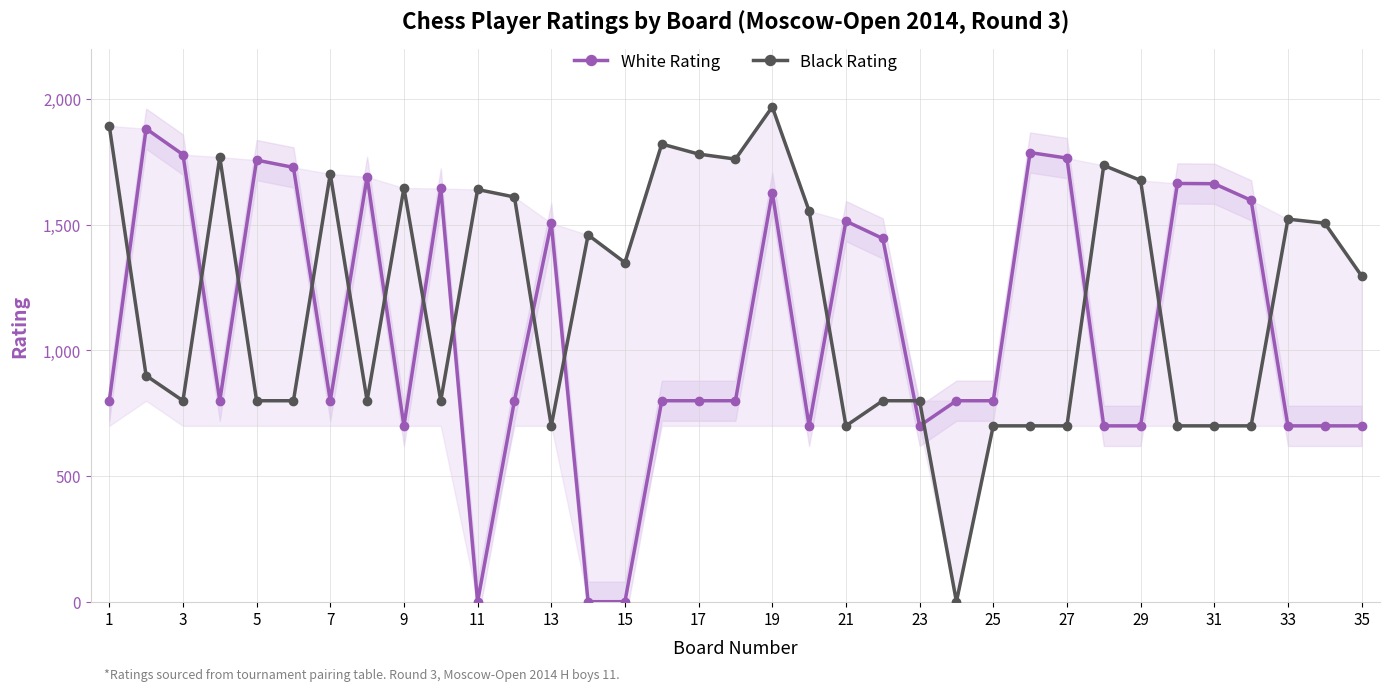

How many values in Black Rating are above zero?

34